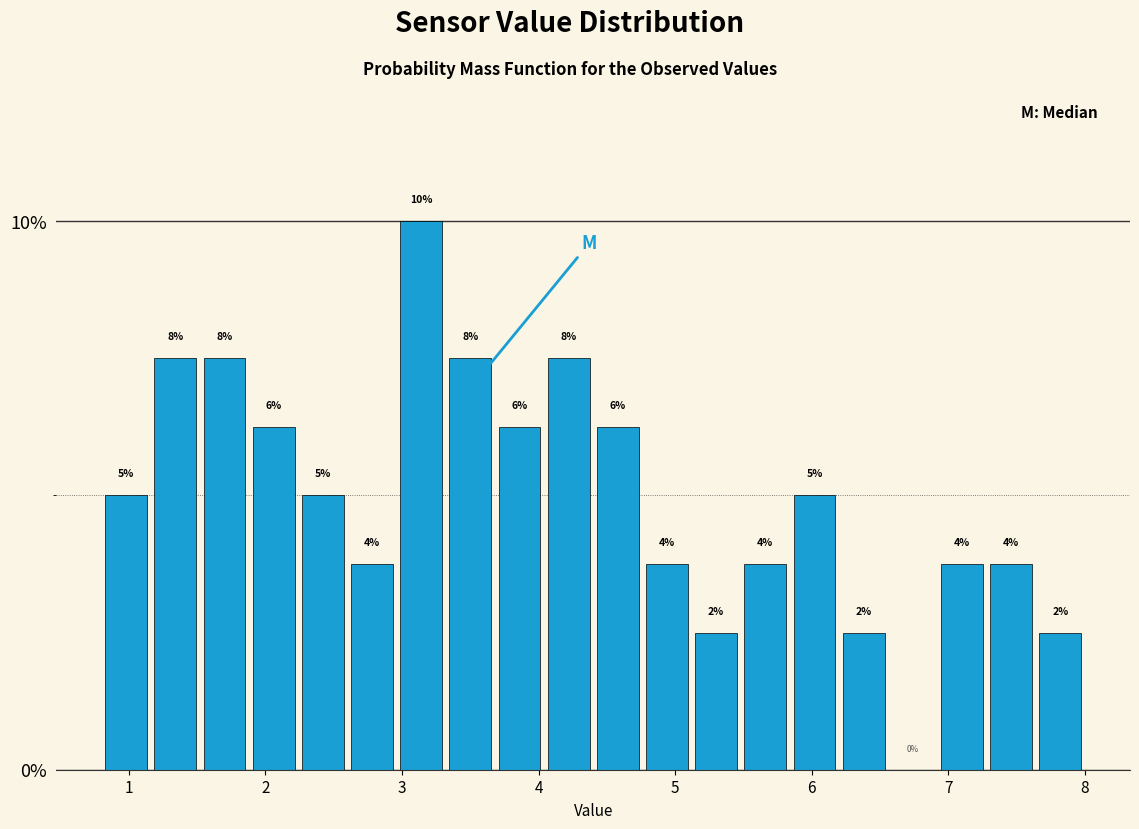

Read against the x-axis, roughly where is the centre of the tallest bar?

3.1